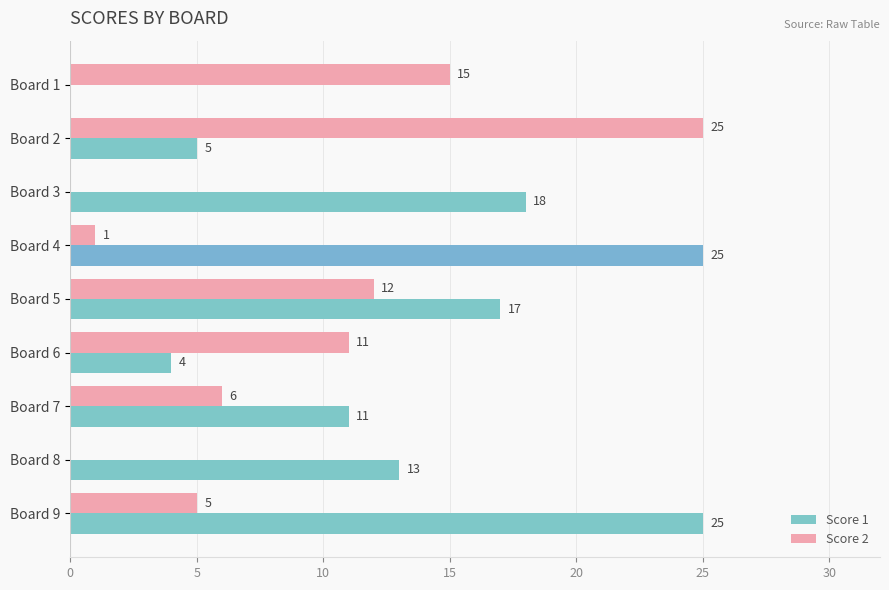

What is the sum of all Score 2 values?

75